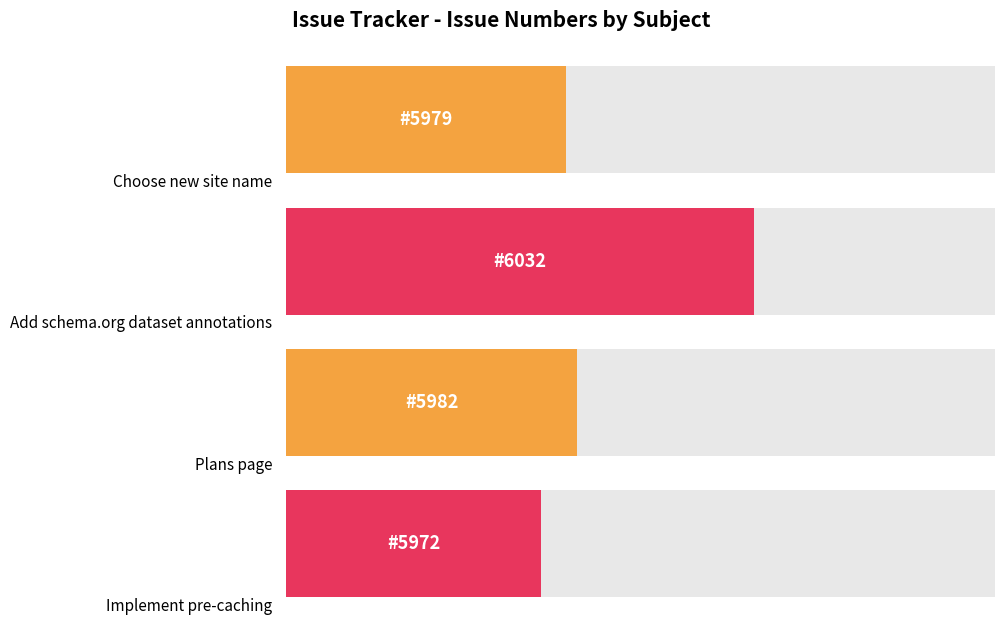

Reading left to right, extract all data points from this chart.

5979	6032	5982	5972